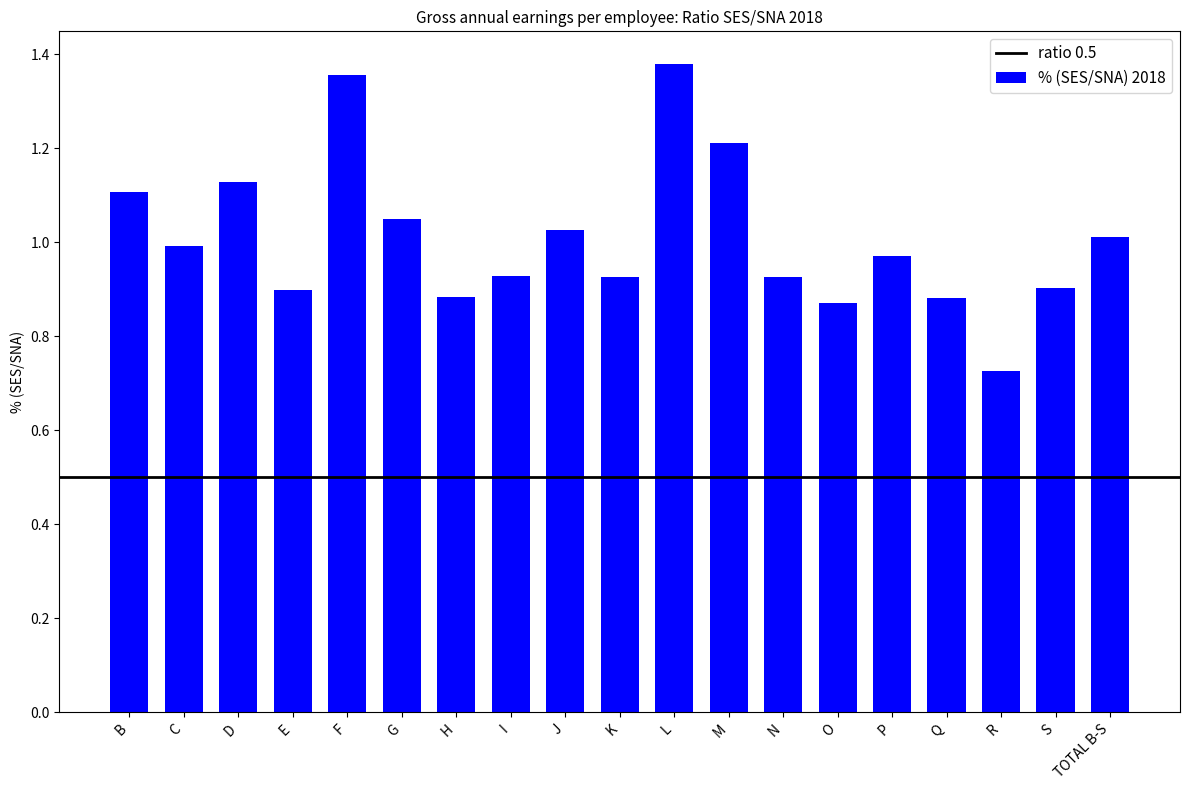

What is the difference between the second highest and second lowest values?

0.5